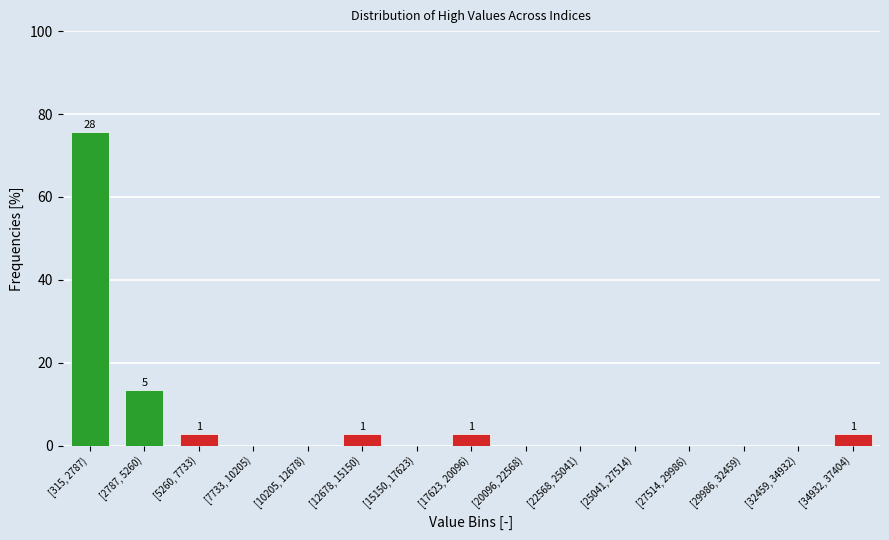

Reading left to right, extract all data points from this chart.

[315, 2787)=75.7	[2787, 5260)=13.5	[5260, 7733)=2.7	[7733, 10205)=0.0	[10205, 12678)=0.0	[12678, 15150)=2.7	[15150, 17623)=0.0	[17623, 20096)=2.7	[20096, 22568)=0.0	[22568, 25041)=0.0	[25041, 27514)=0.0	[27514, 29986)=0.0	[29986, 32459)=0.0	[32459, 34932)=0.0	[34932, 37404)=2.7